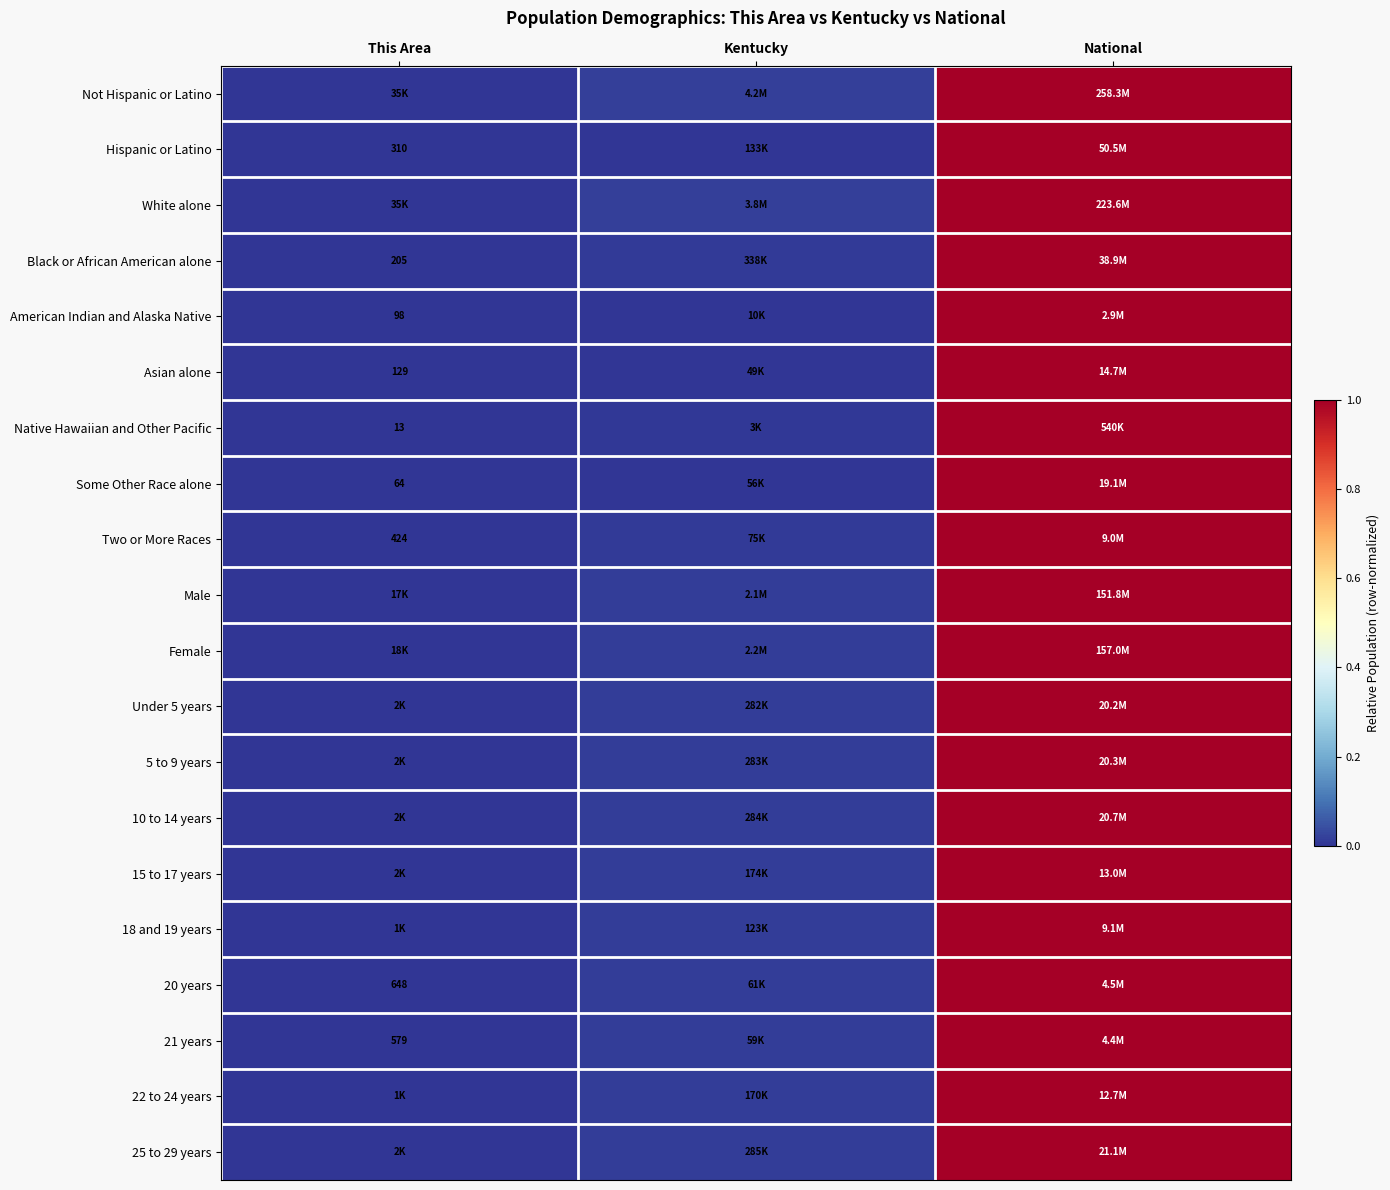

At which label does Under 5 years reach its peak?

National